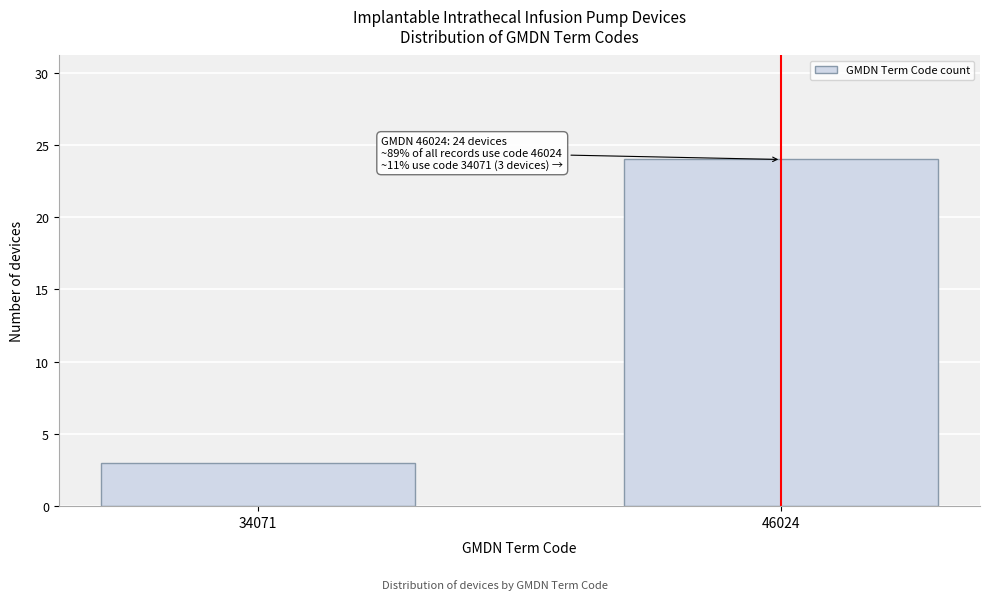

Reading left to right, list all the values displayed in this chart.

34071=3	46024=24